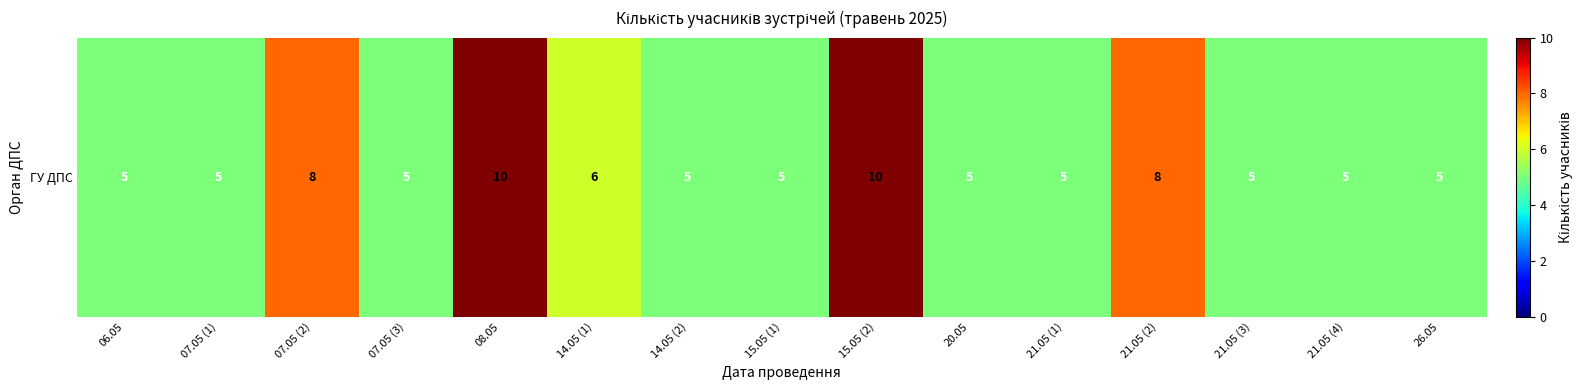

Read the value at 20.05.

5